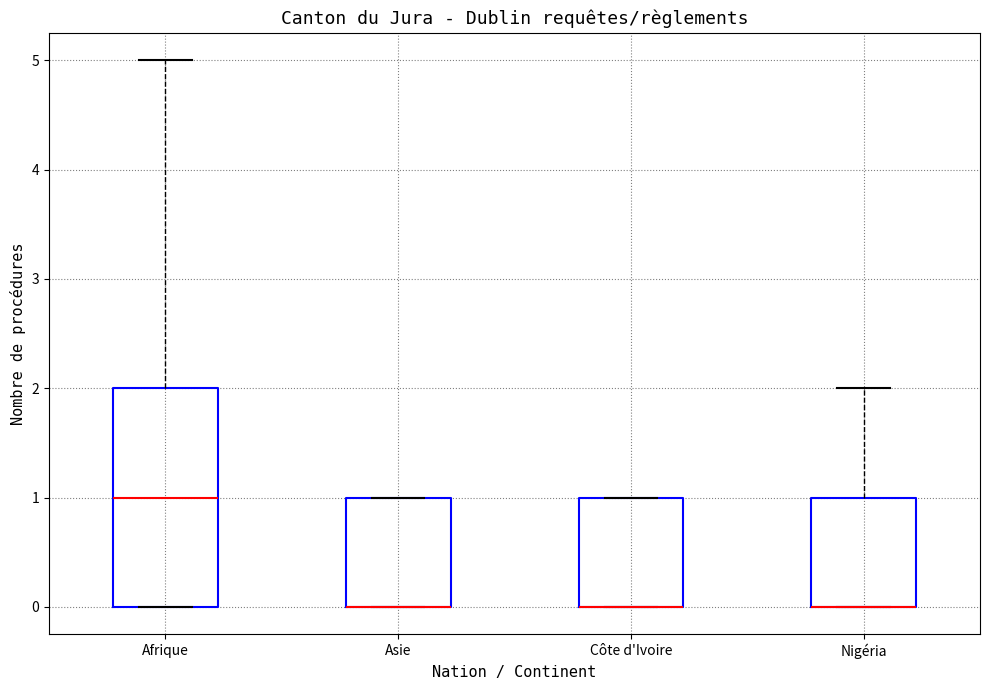

Reading left to right, read every box against the y-axis: the position of its median line, the range the box covers, and the ends of its whiskers. The values are not printed on the chart, so give them approximately, as read against the axis.

Afrique: median 1, box 0 to 2, whiskers 0 to 5
Asie: median 0 (drawn on the box's lower edge), box 0 to 1, whiskers 0 to 1
Côte d'Ivoire: median 0 (drawn on the box's lower edge), box 0 to 1, whiskers 0 to 1
Nigéria: median 0 (drawn on the box's lower edge), box 0 to 1, whiskers 0 to 2